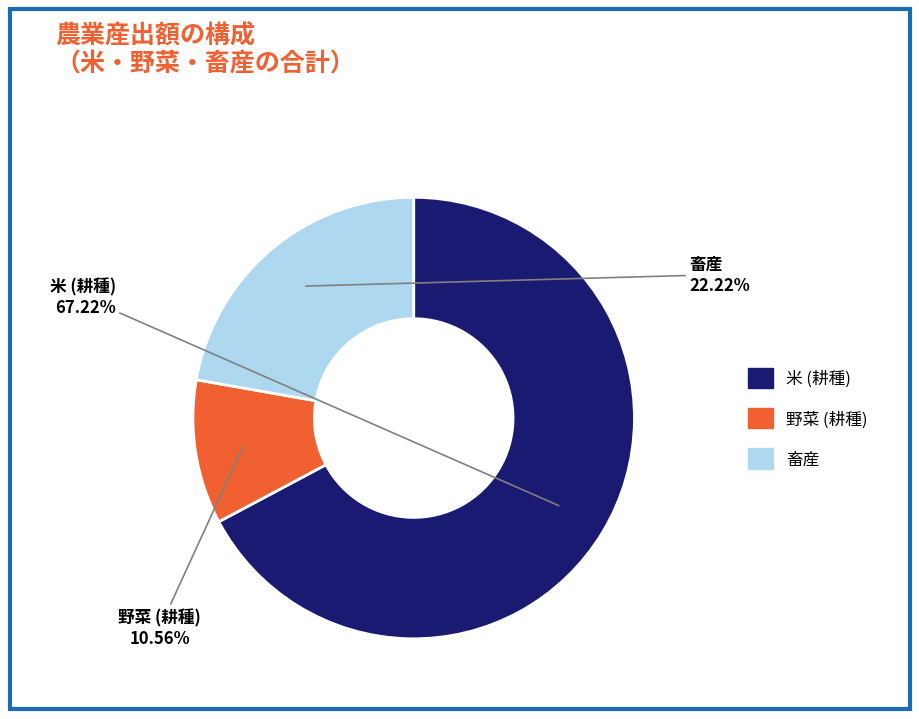

Does any single category account for the majority?

Yes